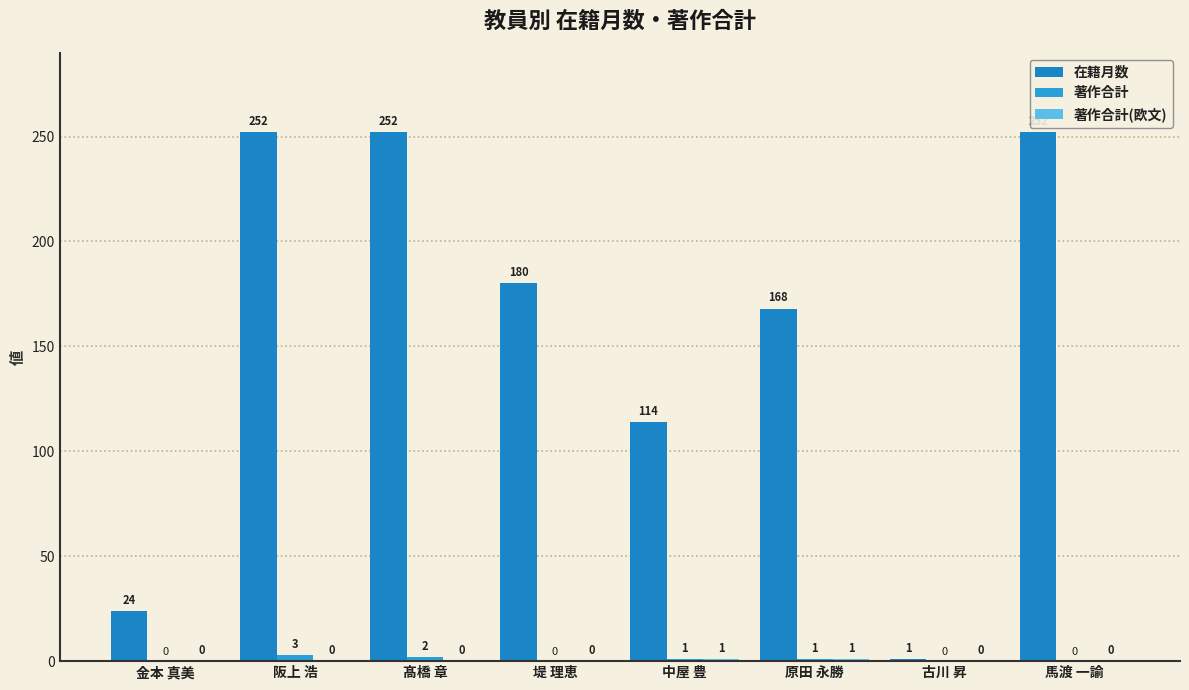

Is the value of 在籍月数 at 古川 昇 greater than the value of 著作合計(欧文) at 馬渡 一諭?

Yes